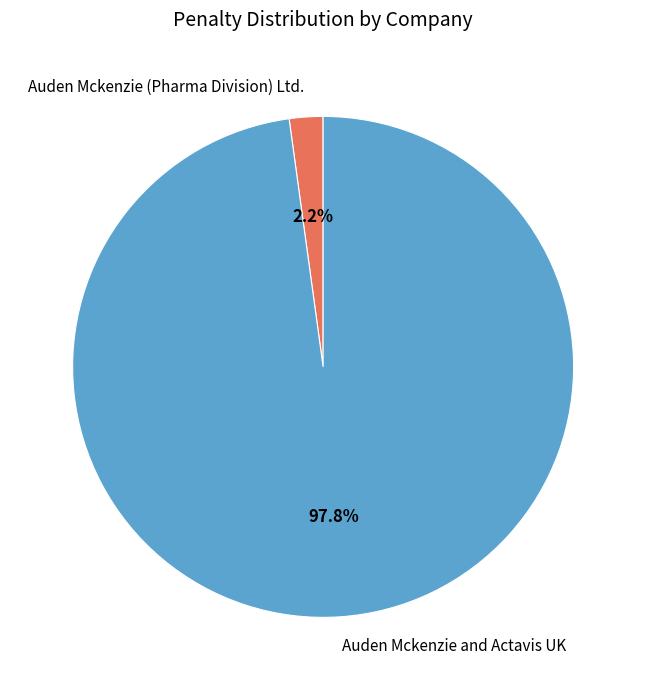

Is it true that Auden Mckenzie (Pharma Division) Ltd. is 2% of the pie?

True